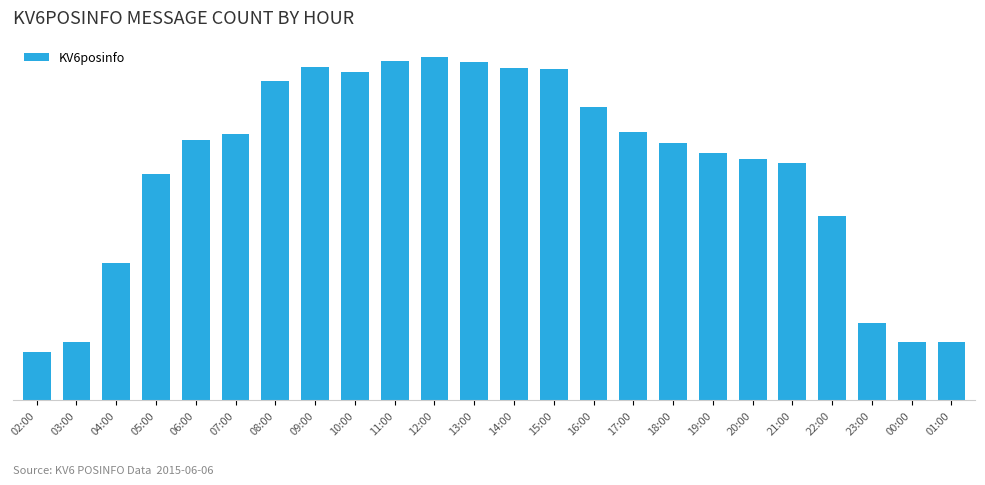

Reading left to right, what are all the values shown in this chart?

02:00=9788	03:00=11765	04:00=27652	05:00=45713	06:00=52543	07:00=53817	08:00=64400	09:00=67354	10:00=66371	11:00=68578	12:00=69266	13:00=68346	14:00=67191	15:00=66912	16:00=59171	17:00=54211	18:00=51857	19:00=49883	20:00=48660	21:00=47956	22:00=37186	23:00=15646	00:00=11657	01:00=11819